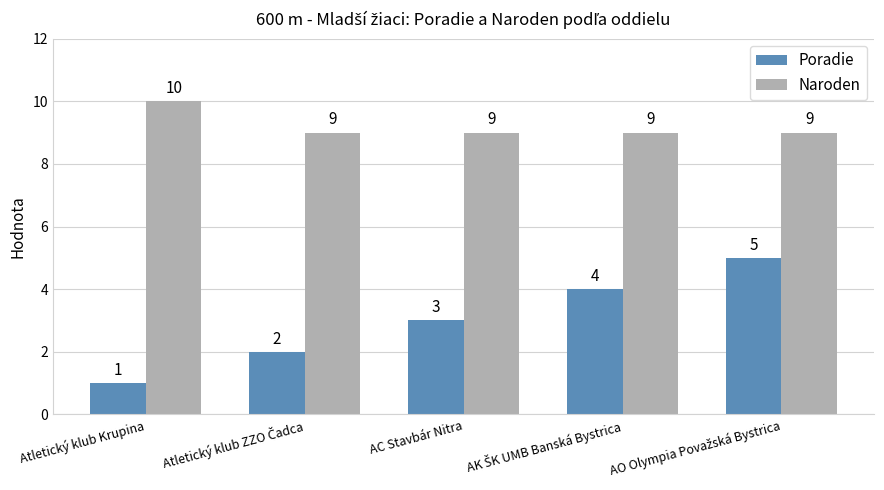

Reading left to right, transcribe all the data shown in this chart.

Poradie: 1	2	3	4	5
Naroden: 10	9	9	9	9